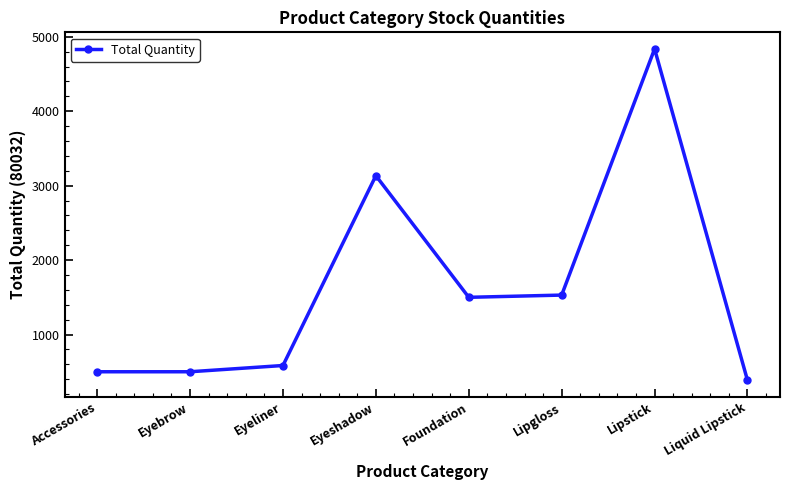

What is the difference between the maximum and second lowest values?

4337